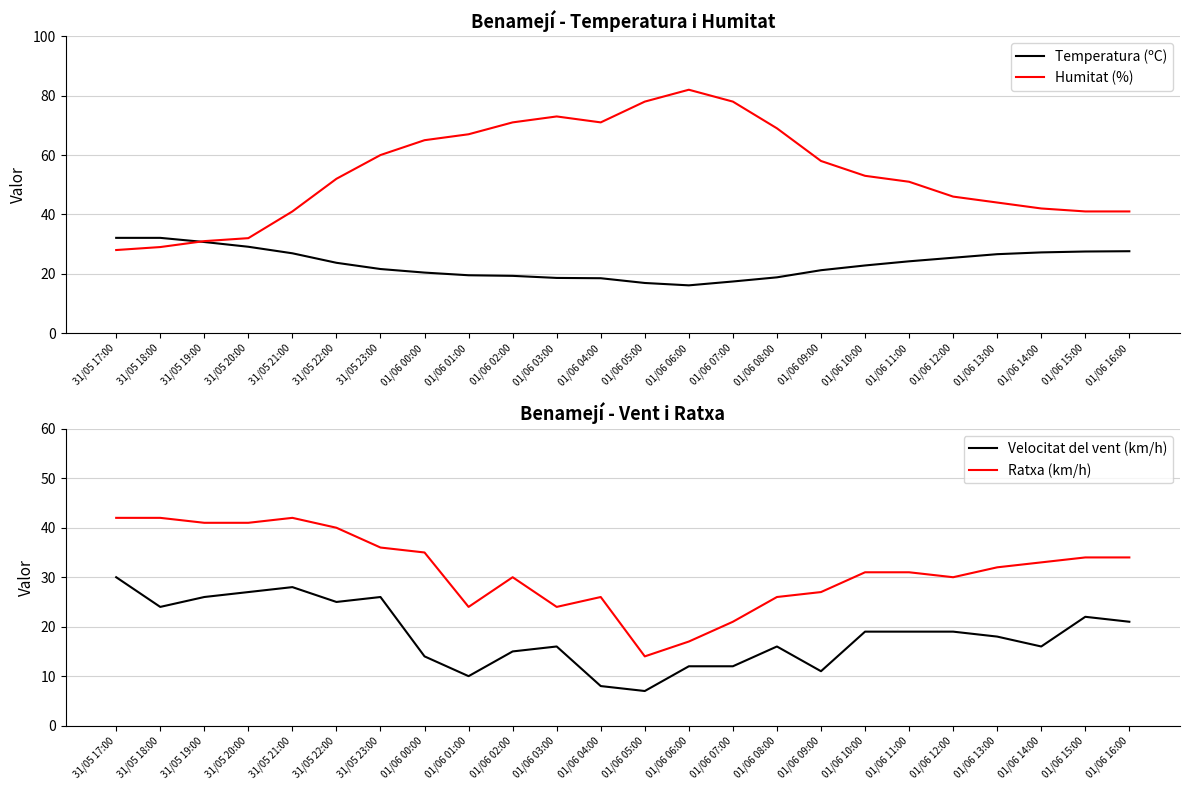

What is the label of the 19th point from the right?

31/05 22:00